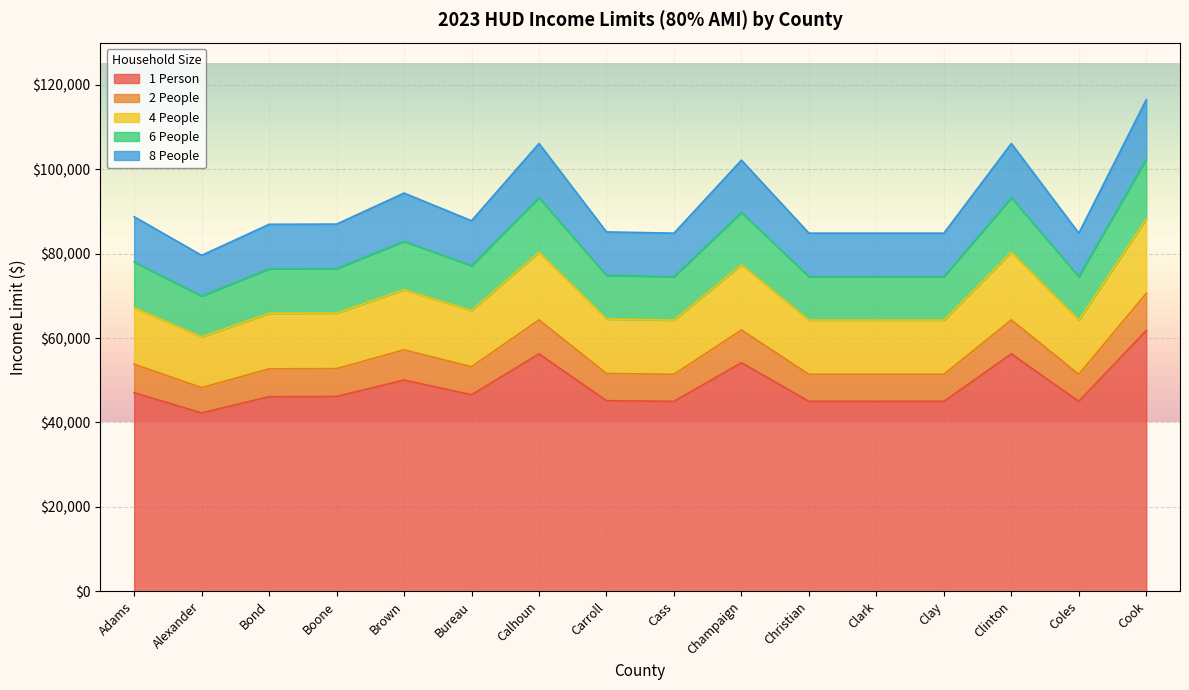

What are all the series names shown in the legend?

1 Person, 2 People, 4 People, 6 People, 8 People